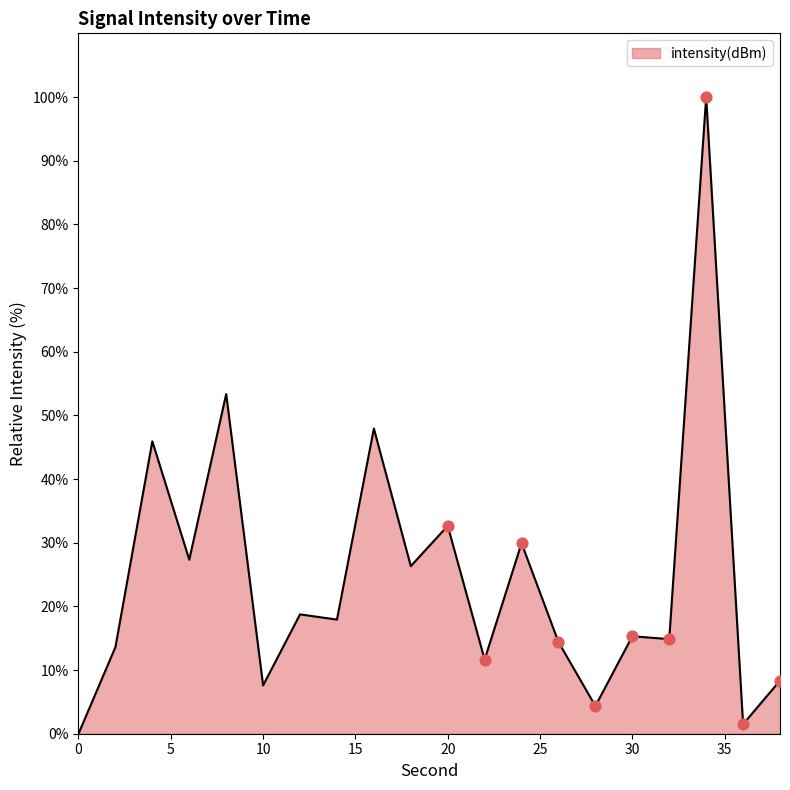

What is the greatest value displayed?

100.0